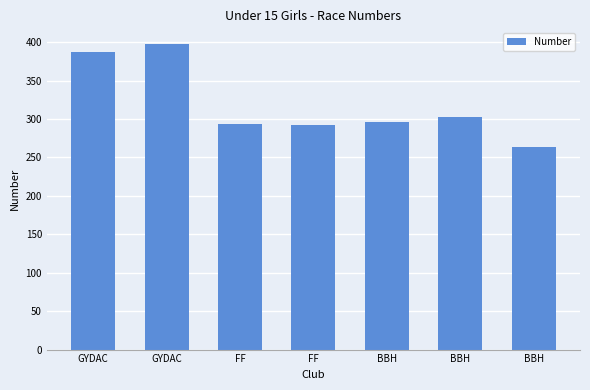

How many bars are there in total?

7